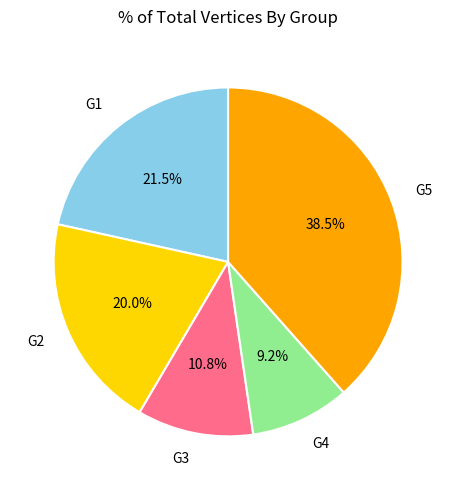

Does G2 represent more than half of the total?

No